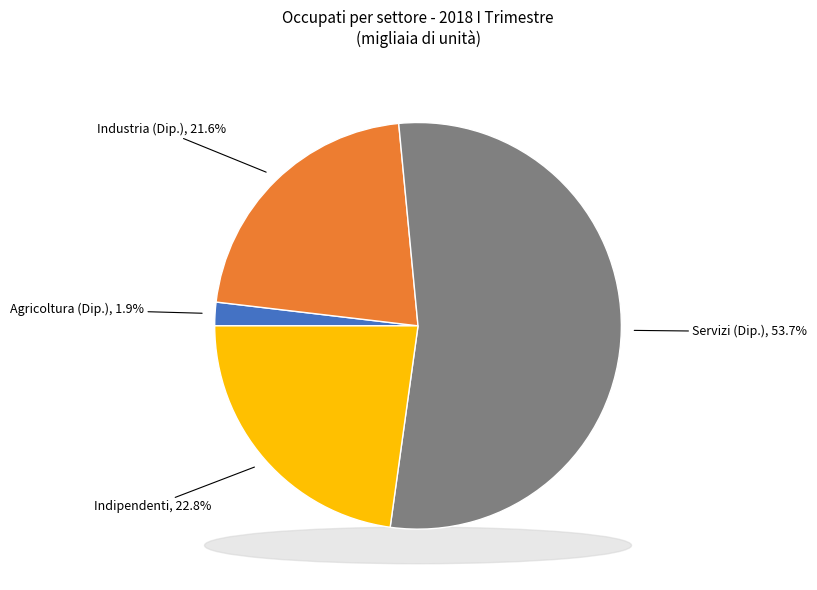

Is the sum of Servizi and Dipendenti greater than half?

Yes